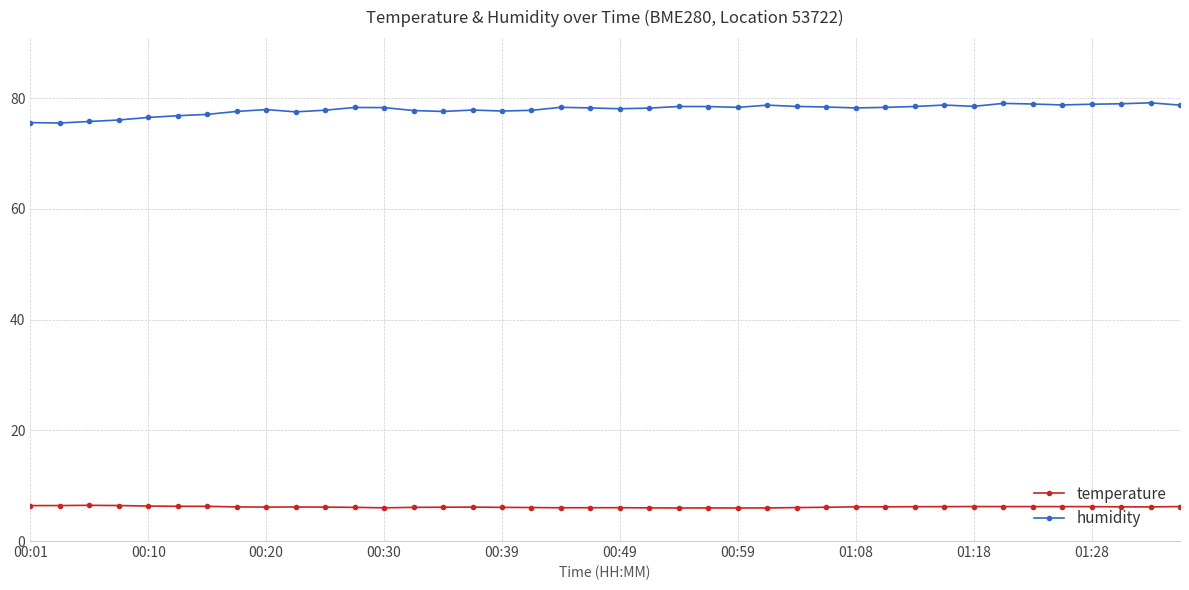

What is the value of the humidity point at the 36th from the left?

78.8